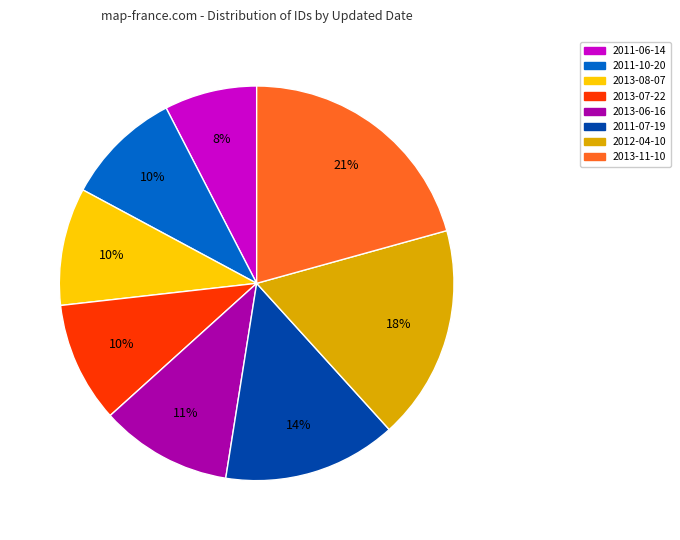

Is it true that 2012-04-10 is 11% of the pie?

False